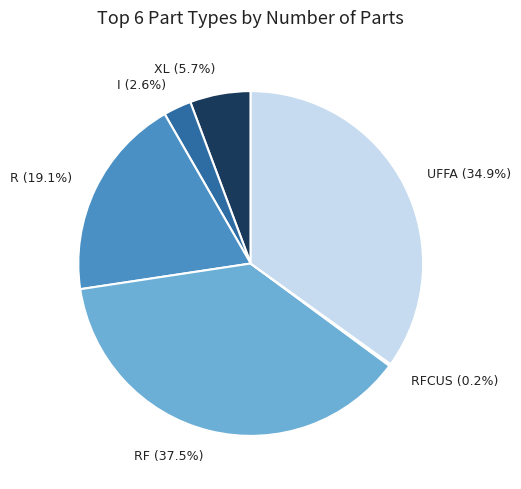

To the nearest percent, what is the average slice percentage?

17%